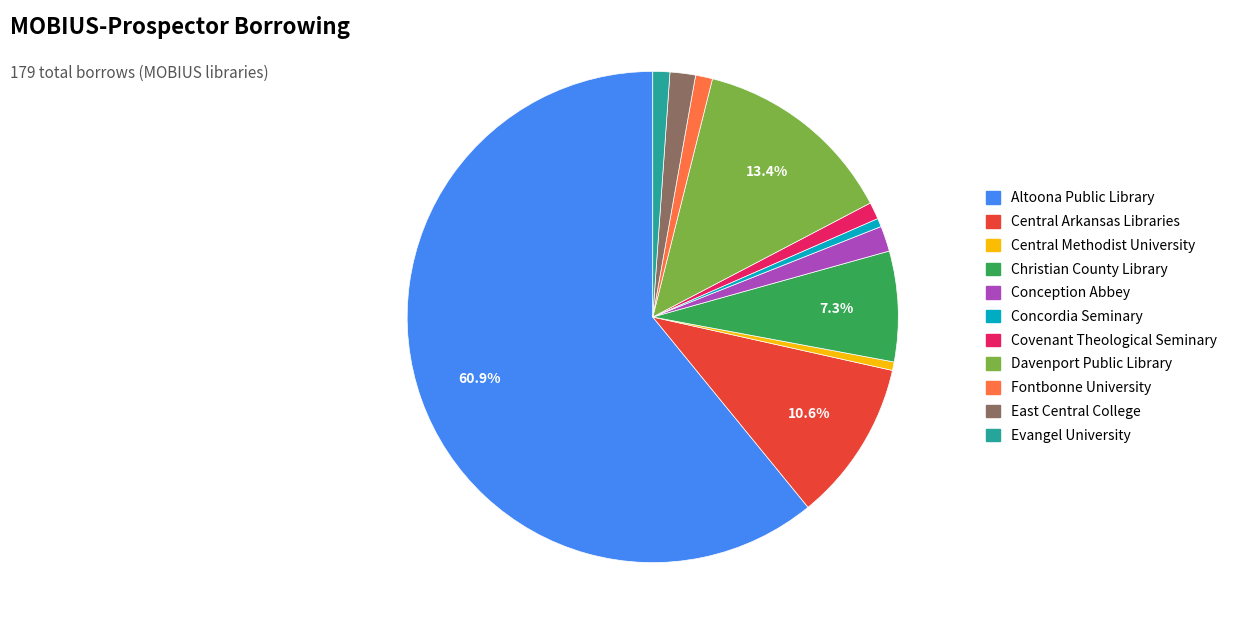

What percentage is the Altoona Public Library slice, to the nearest percent?

61%